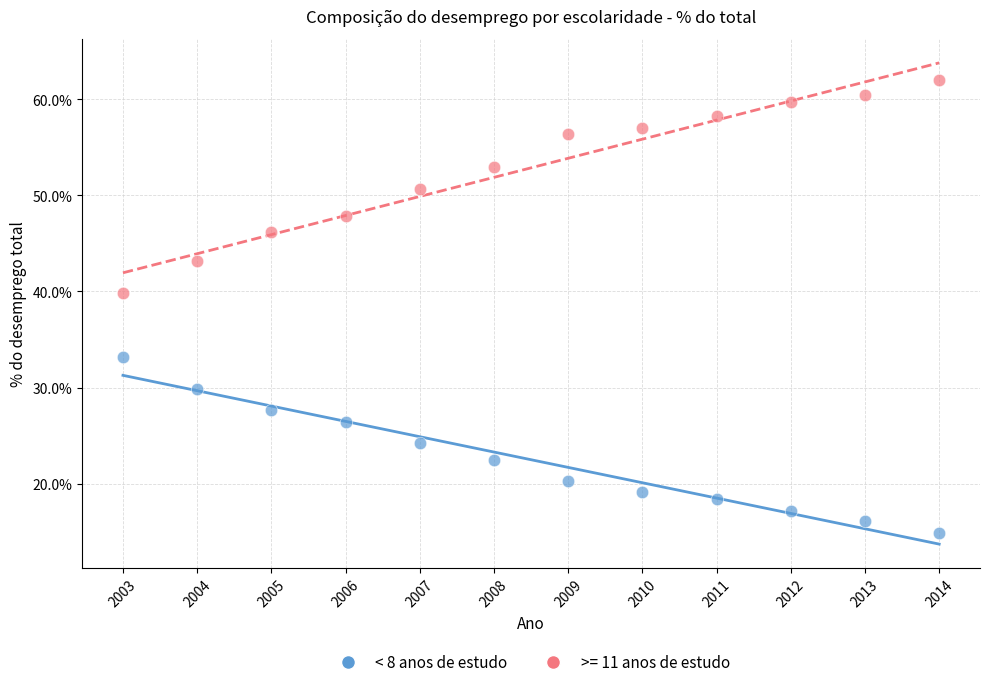

Which series contains the highest Y value?

>= 11 anos de estudo